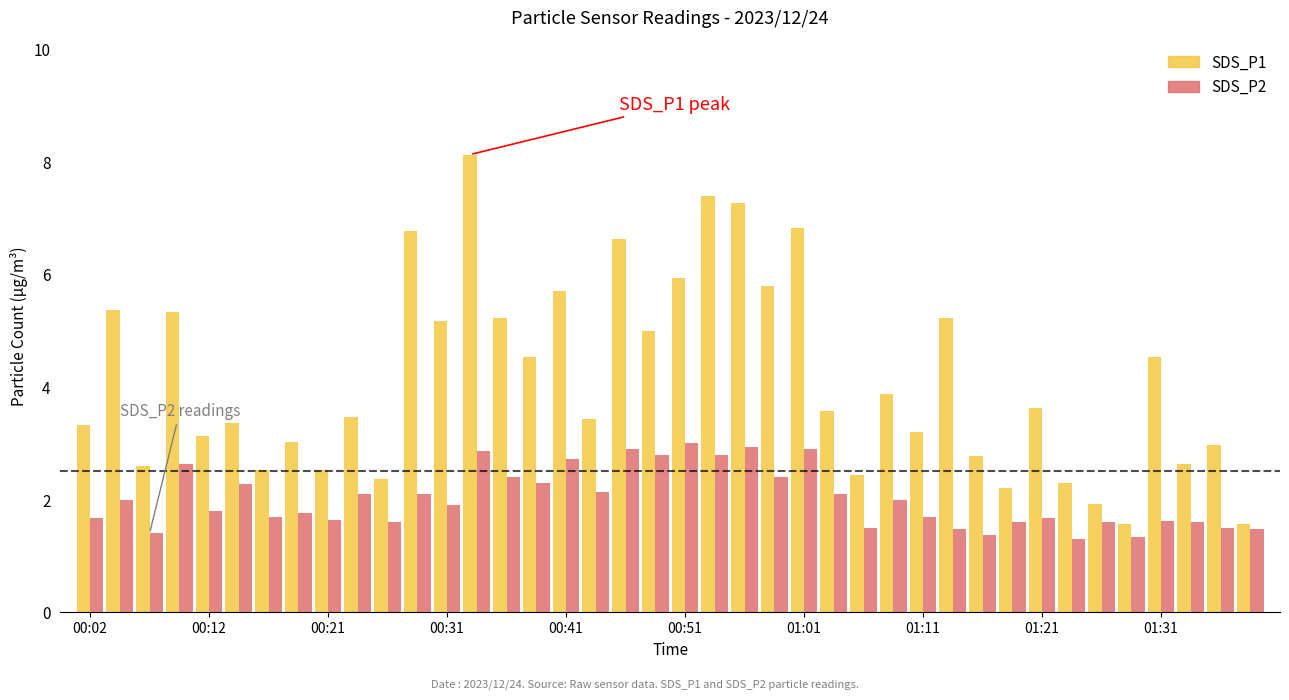

What is the difference between the maximum and second lowest values in the SDS_P2 series?

1.7